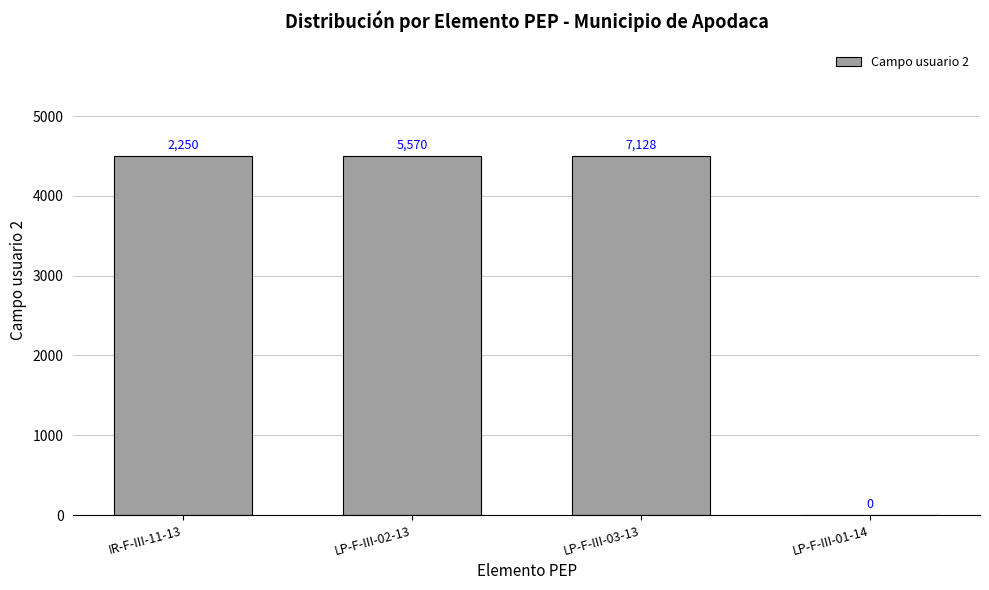

Reading right to left, extract all data points from this chart.

0	4500	4500	4500